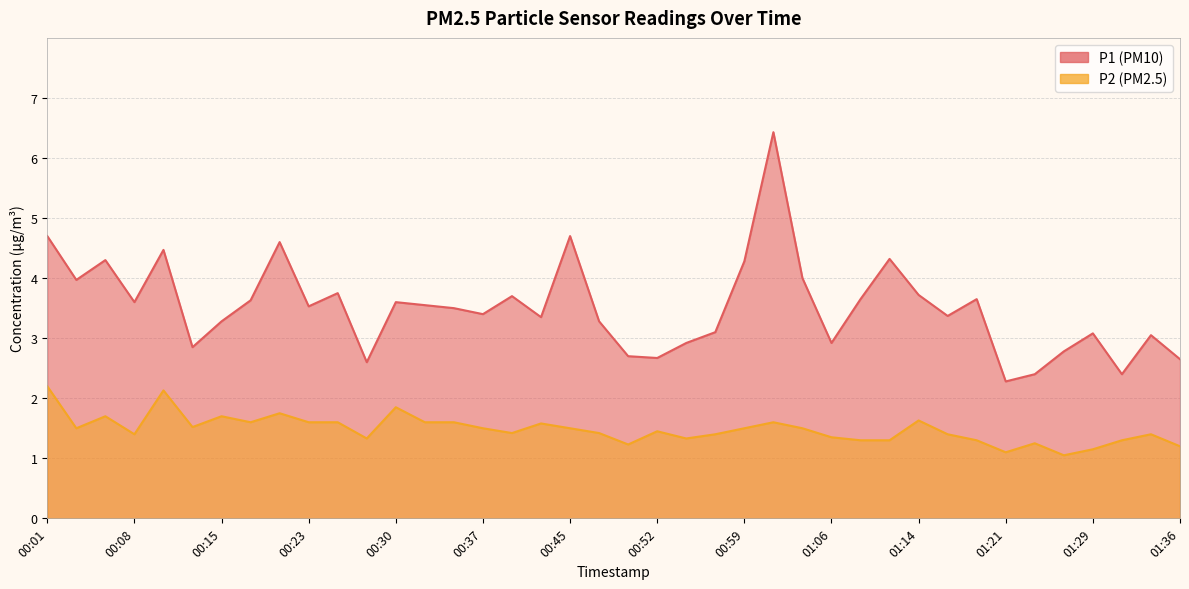

The value of P1 at 00:49 is 2.7. True or false?

True